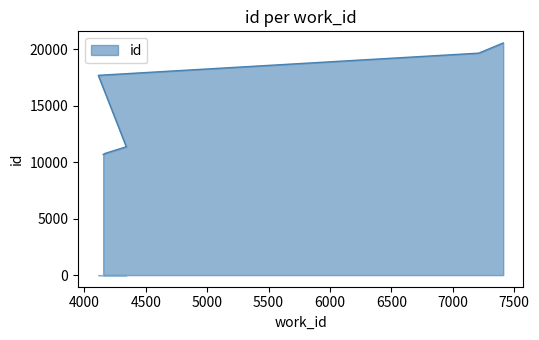

Which label corresponds to the largest value in the chart?

7411